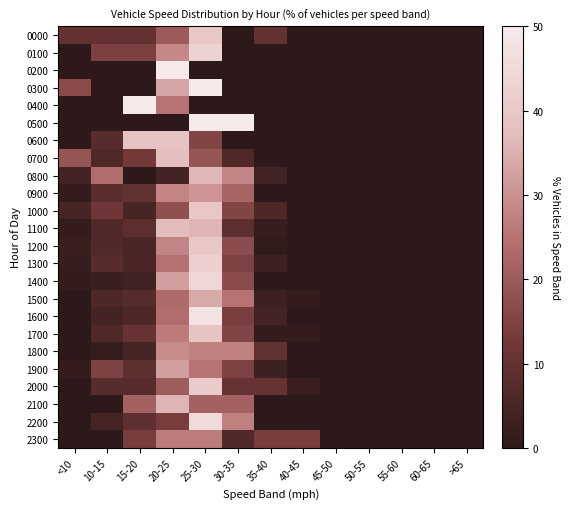

Count the number of categories in the chart.

13